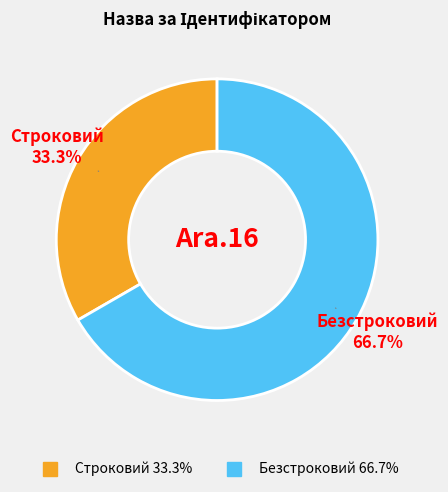

How many segments does this pie chart have?

2